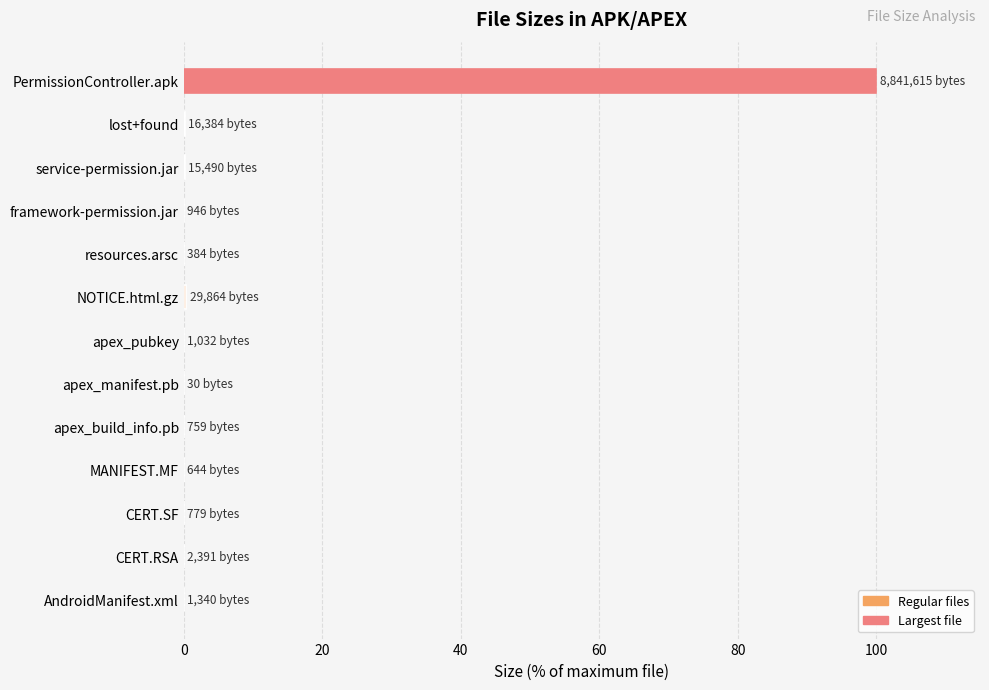

At which category does the chart reach its peak across all series?

PermissionController.apk